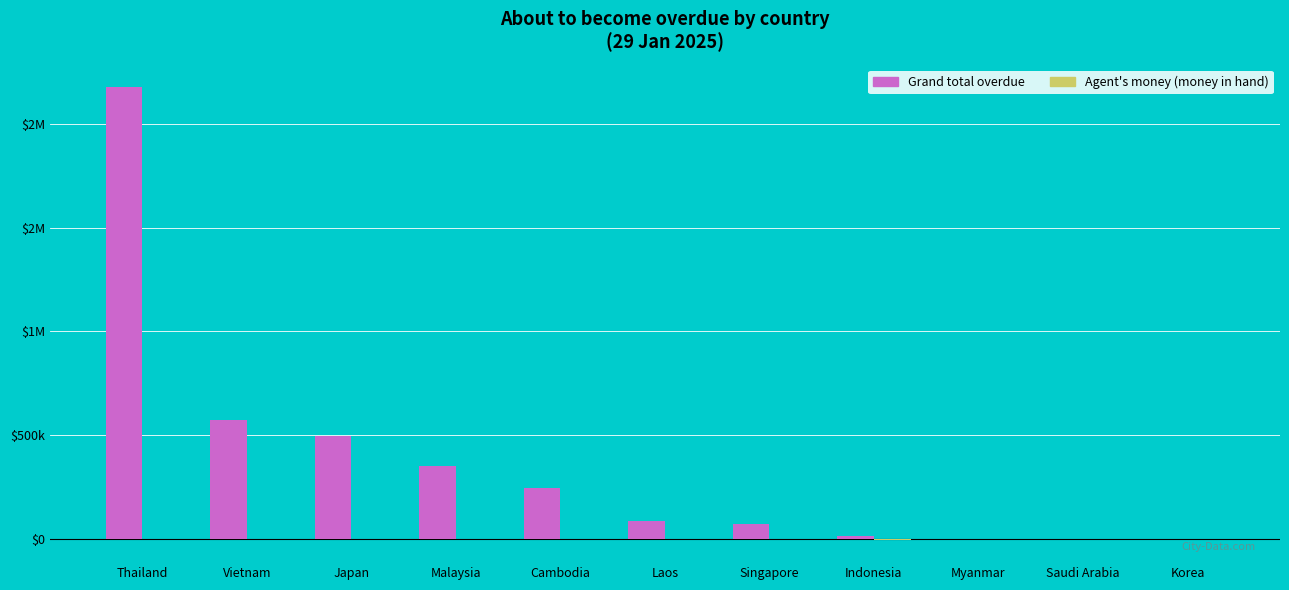

What is the label of the 9th bar from the right?

Japan